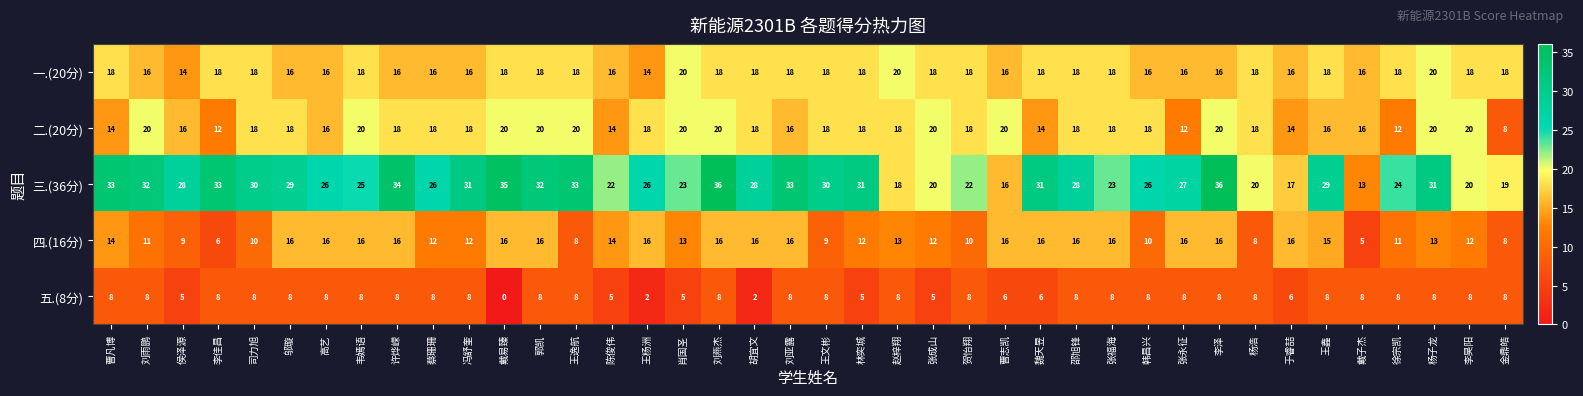

What value does the 五.(8分) series have at 金鼎皓?

8